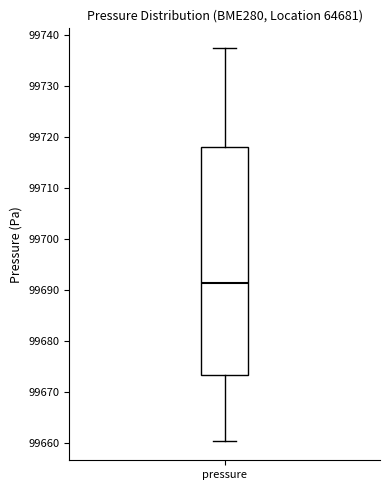

Transcribe this box plot: give where the median line is, the range the box spans, and where the two whiskers end, as read against the y-axis. The values are not printed on the chart, so give them approximately, as read against the axis.

median 99691, box 99673 to 99718, whiskers 99660 to 99737